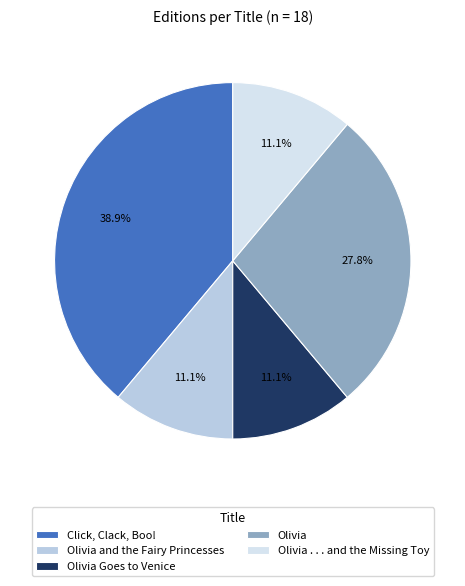

To the nearest percent, what is the average slice percentage?

20%